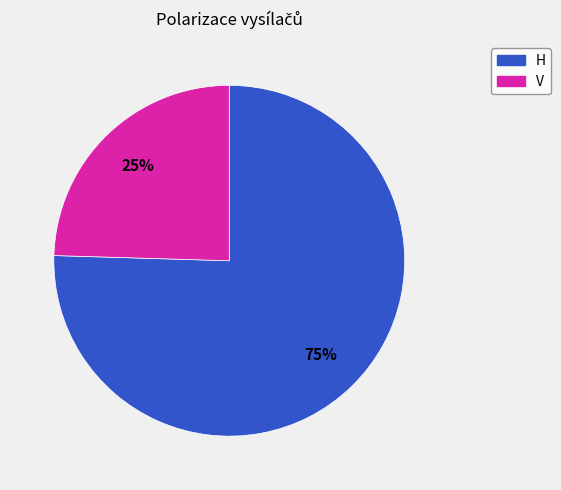

Between V and H, which is larger?

H